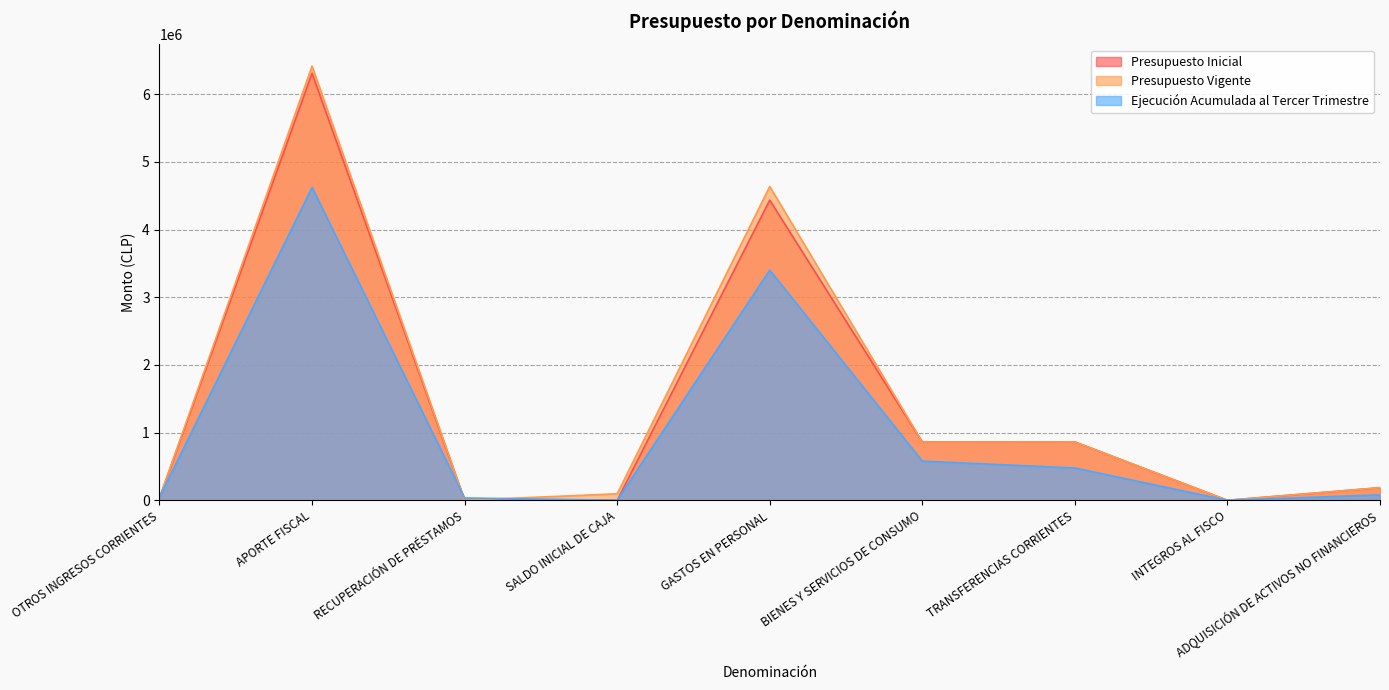

Is the value of Presupuesto Vigente at ADQUISICIÓN DE ACTIVOS NO FINANCIEROS greater than the value of Ejecución Acumulada al Tercer Trimestre at RECUPERACIÓN DE PRÉSTAMOS?

Yes